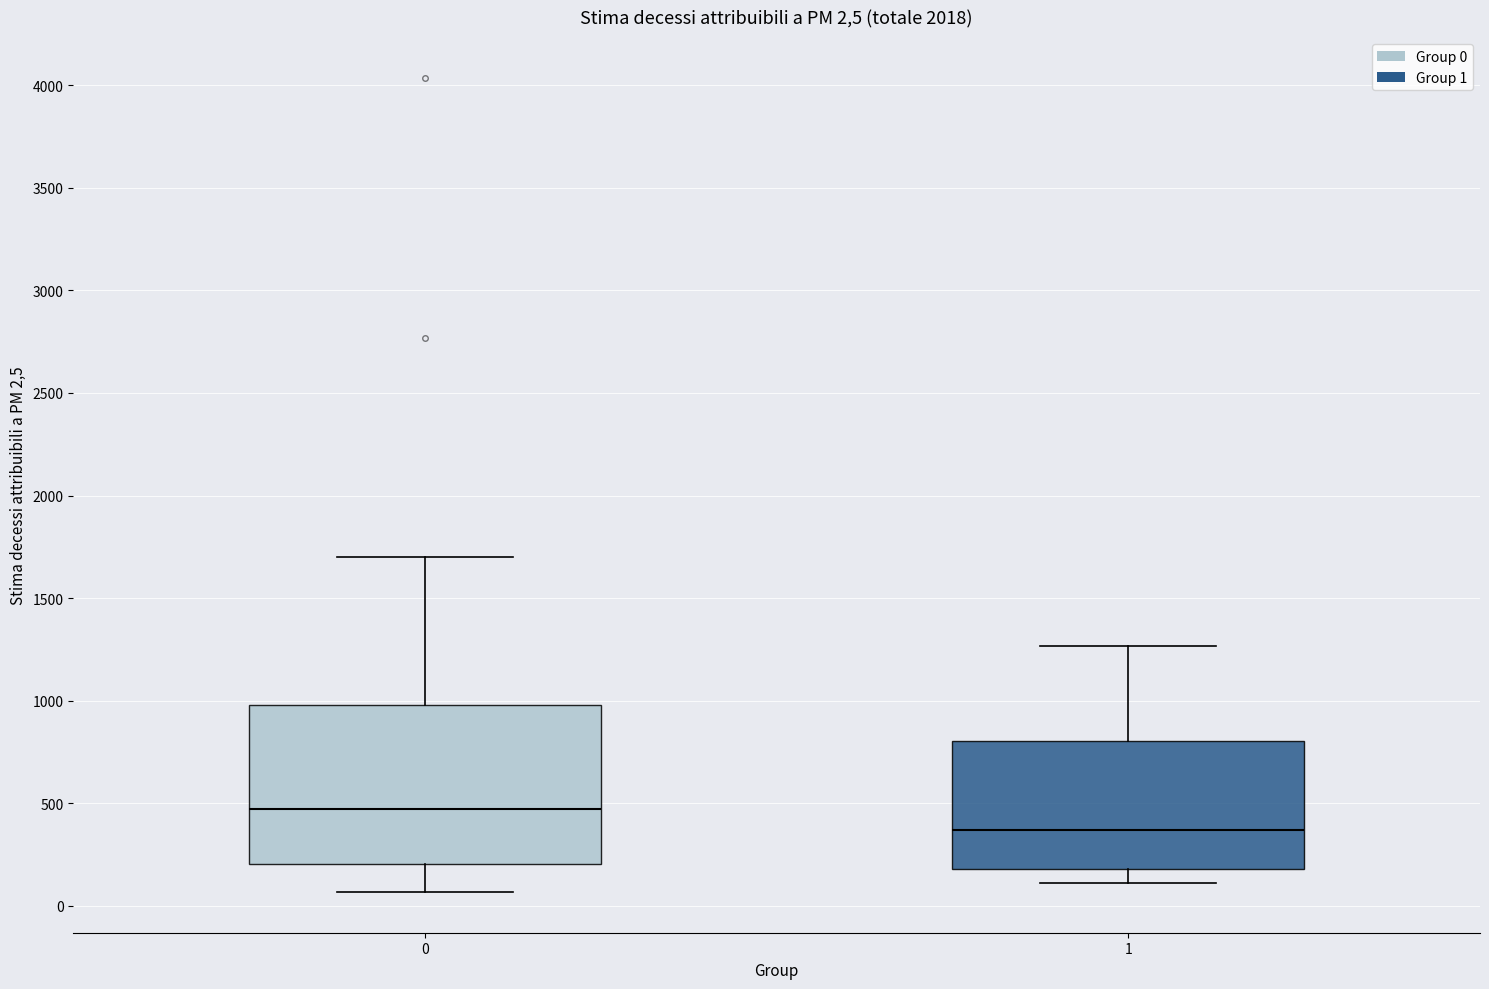

Comparing the boxes themselves (not the whiskers), which one is the tallest?

0